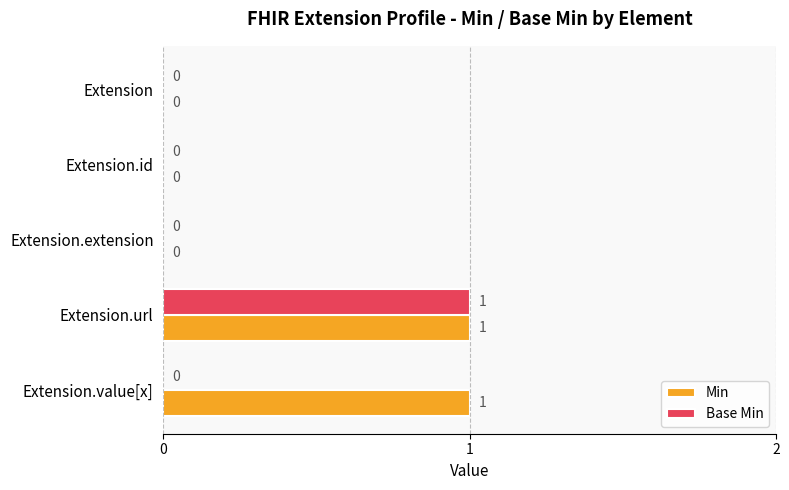

Which series has the largest total across all categories?

Min